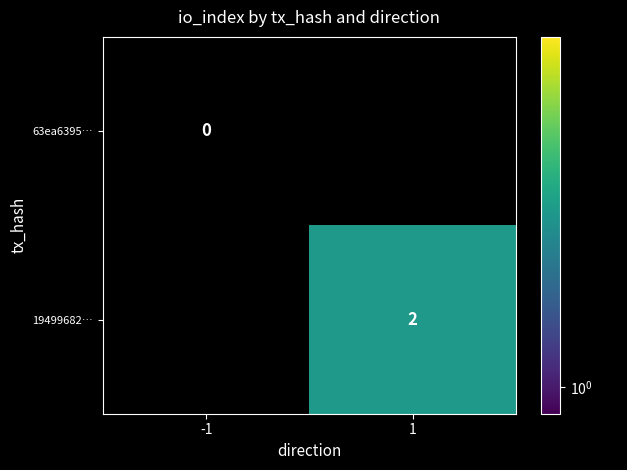

Is it true that 19499682… equals 2 at 1?

True